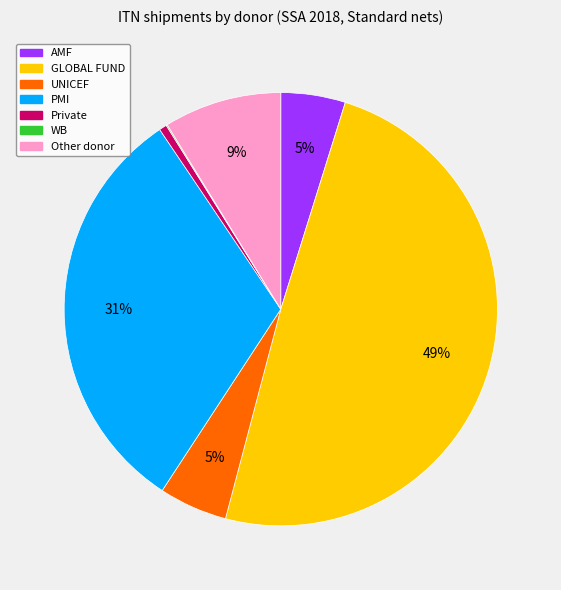

Which slice is the largest?

GLOBAL FUND